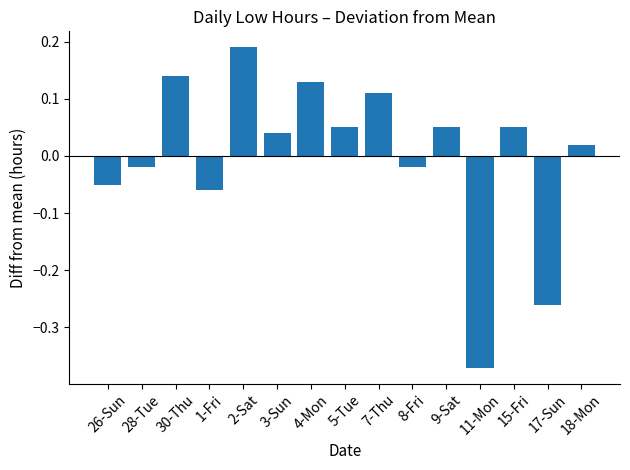

At which category does the chart reach its peak across all series?

2-Sat